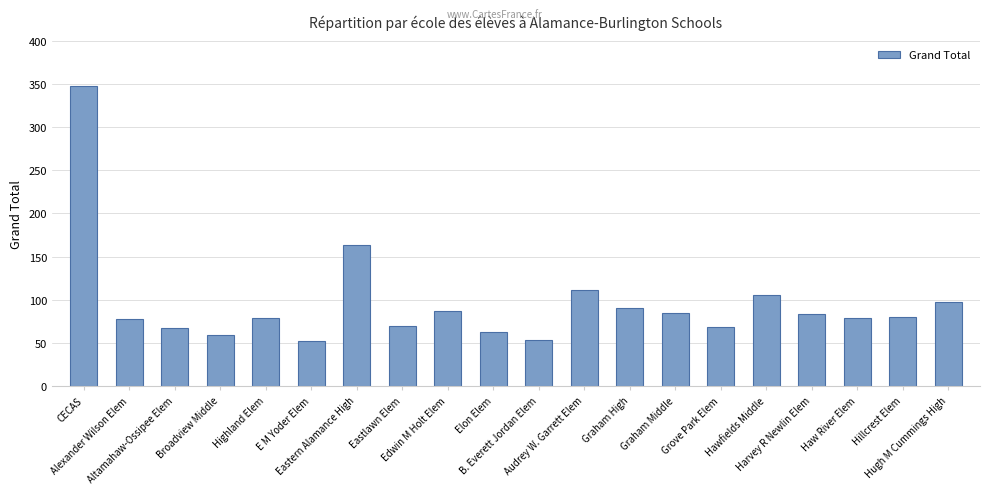

What is the average value?

96